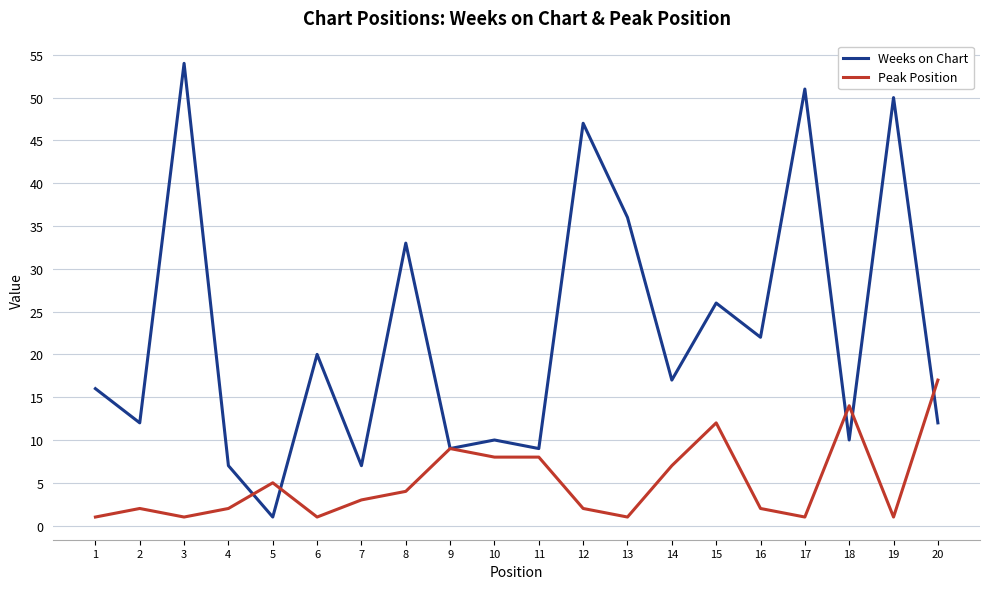

True or false: Peak Position has a value of 5 at 5.

True